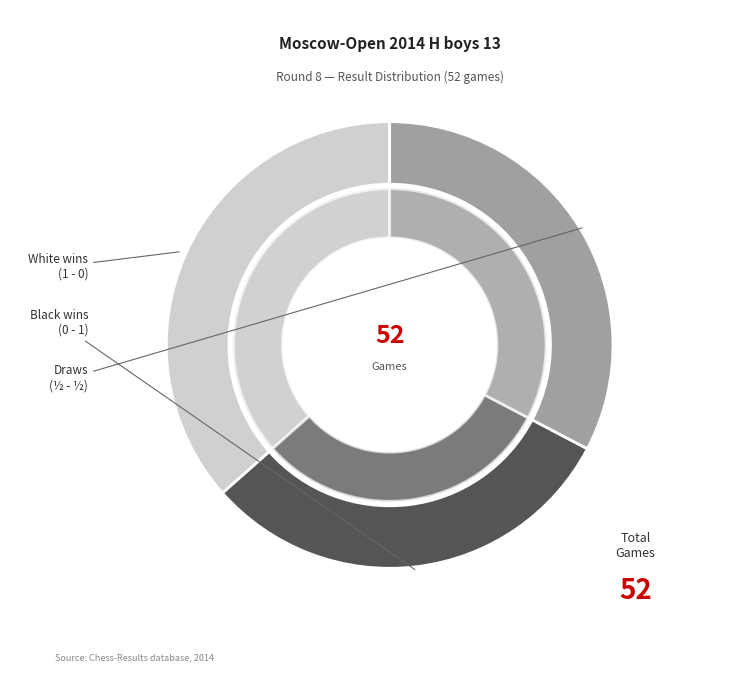

To the nearest percent, what portion does ½ - ½ represent?

33%